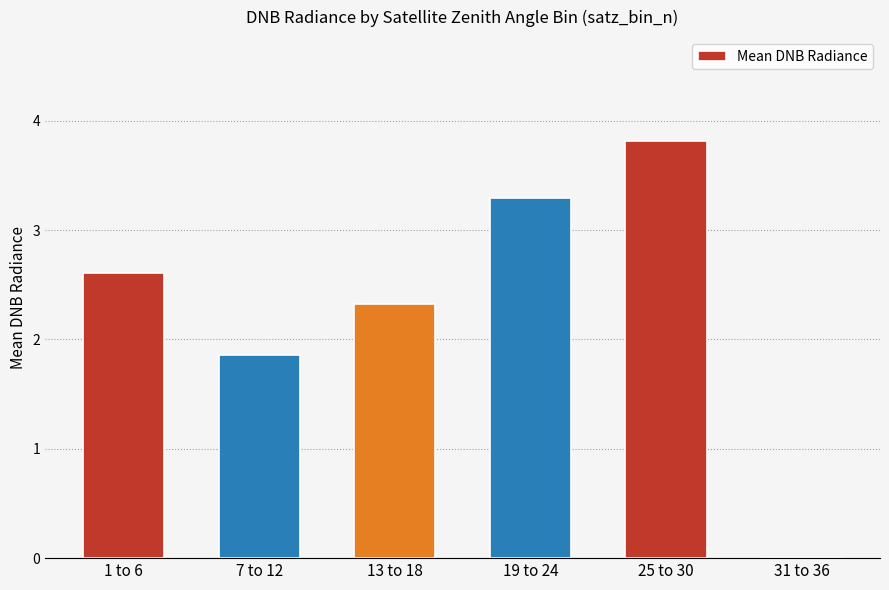

What is the sum of all values?

13.9